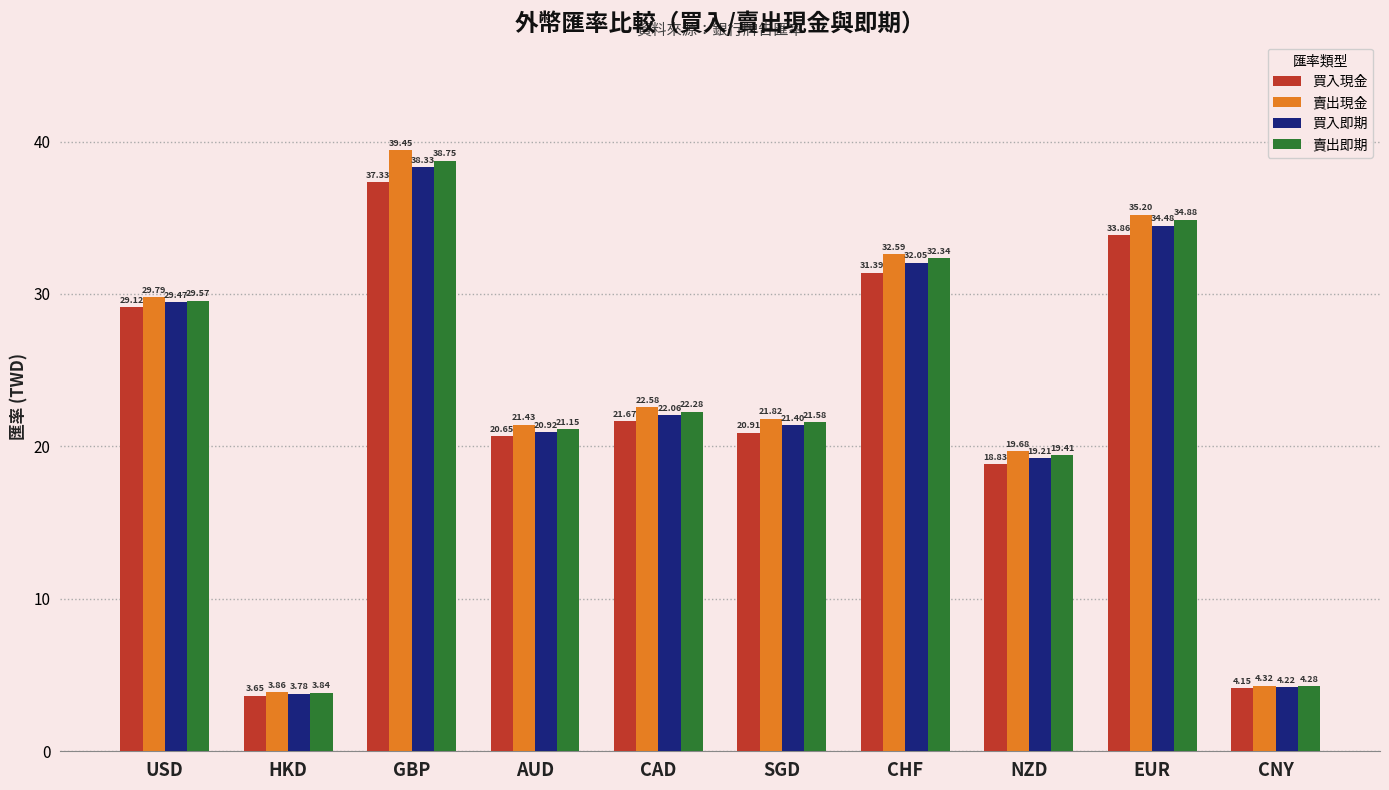

What is the sum of the 買入現金 values at CHF and USD?

60.5